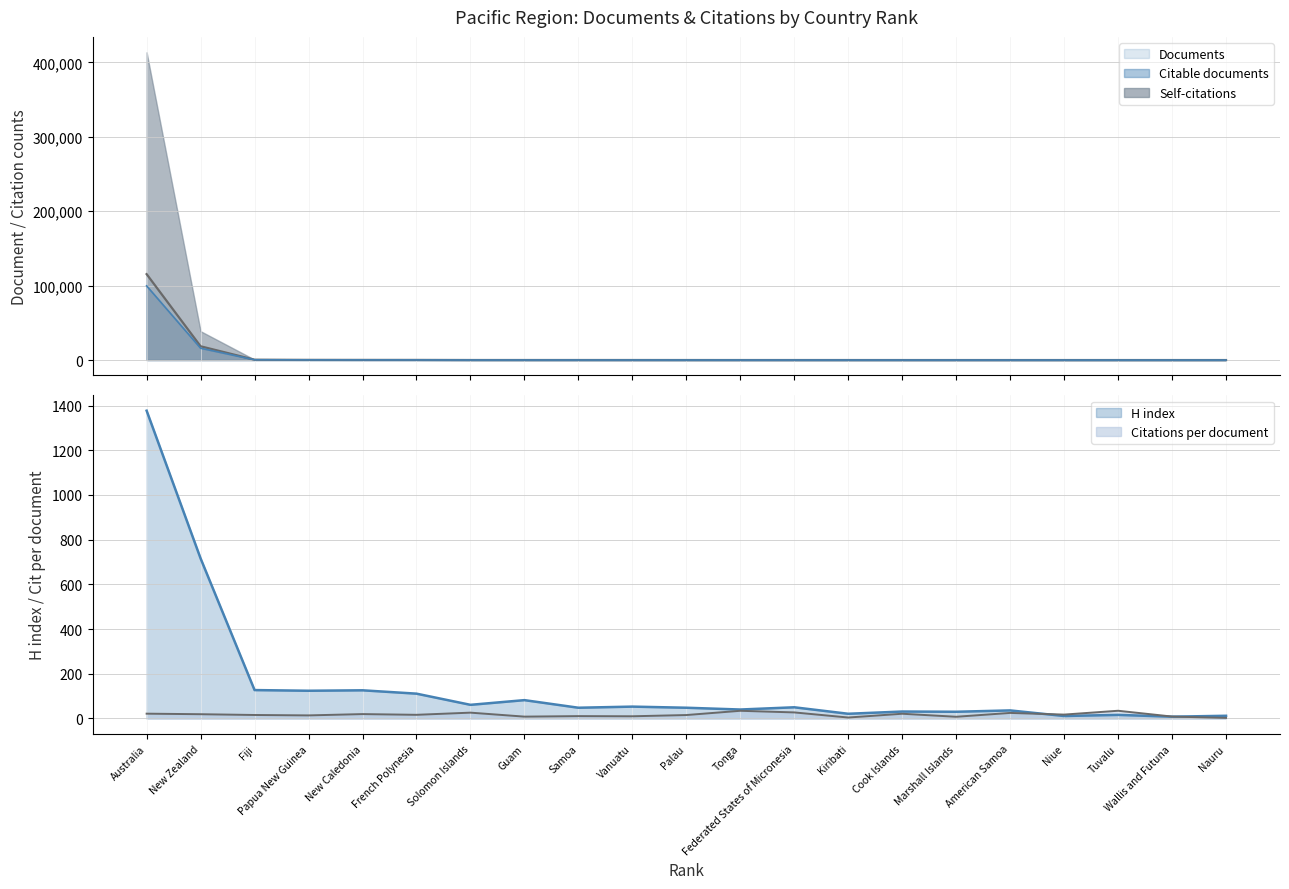

Which series has the widest spread of values?

Documents